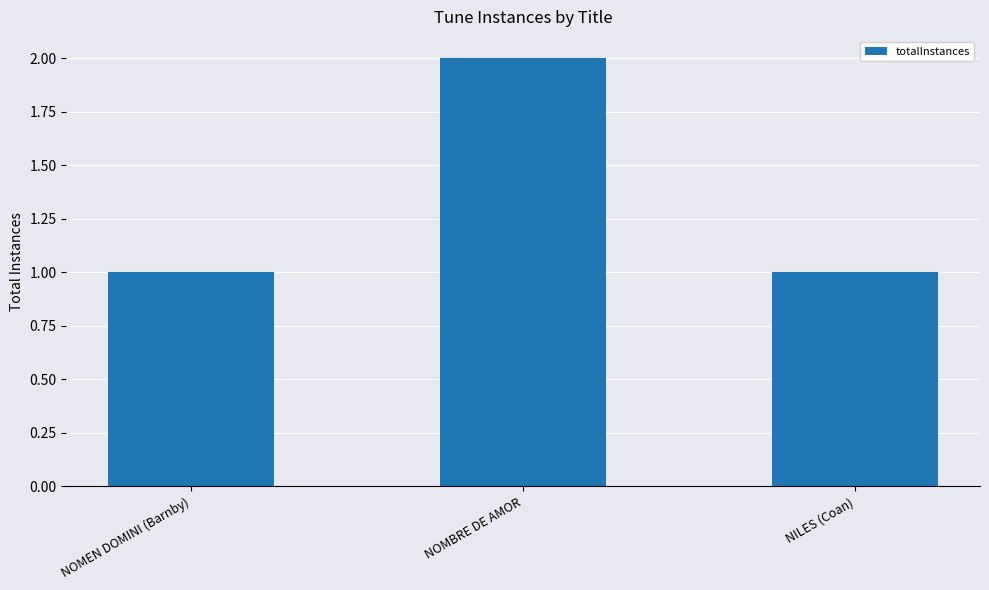

What is the average value?

1